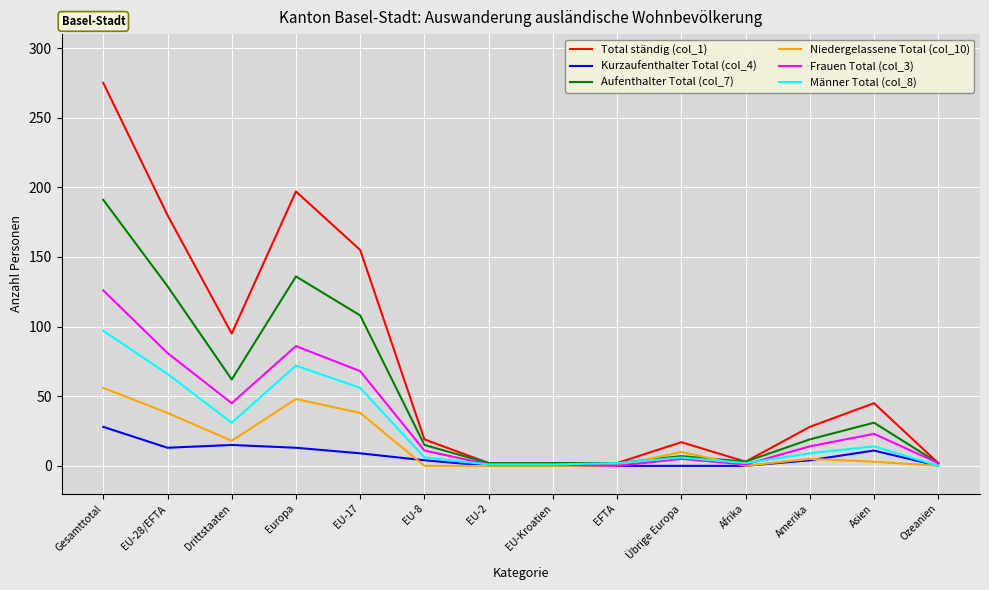

Is it true that Niedergelassene Total (col_10) equals 5 at Amerika?

True